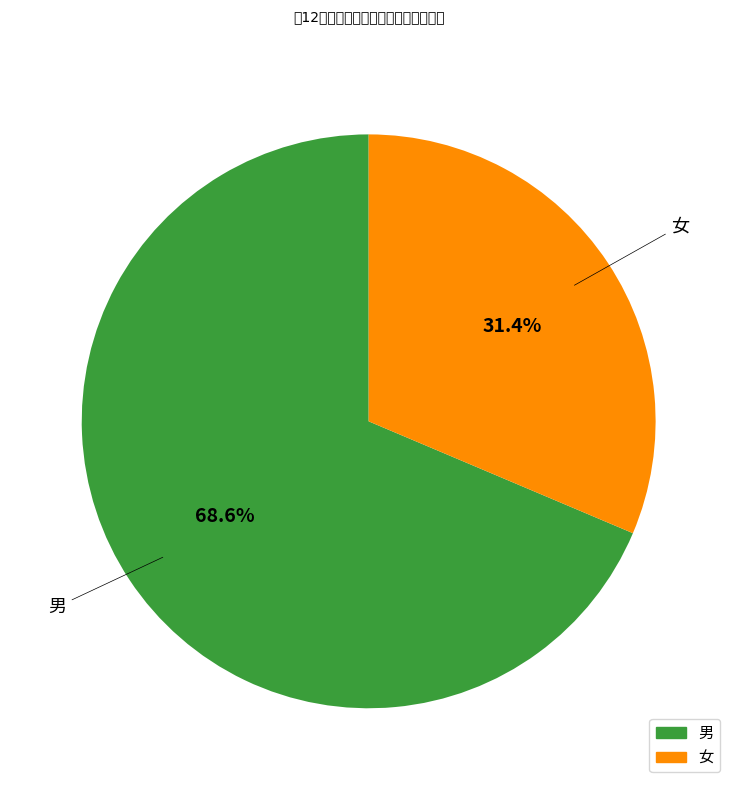

What percentage is the 男 slice, to the nearest percent?

69%